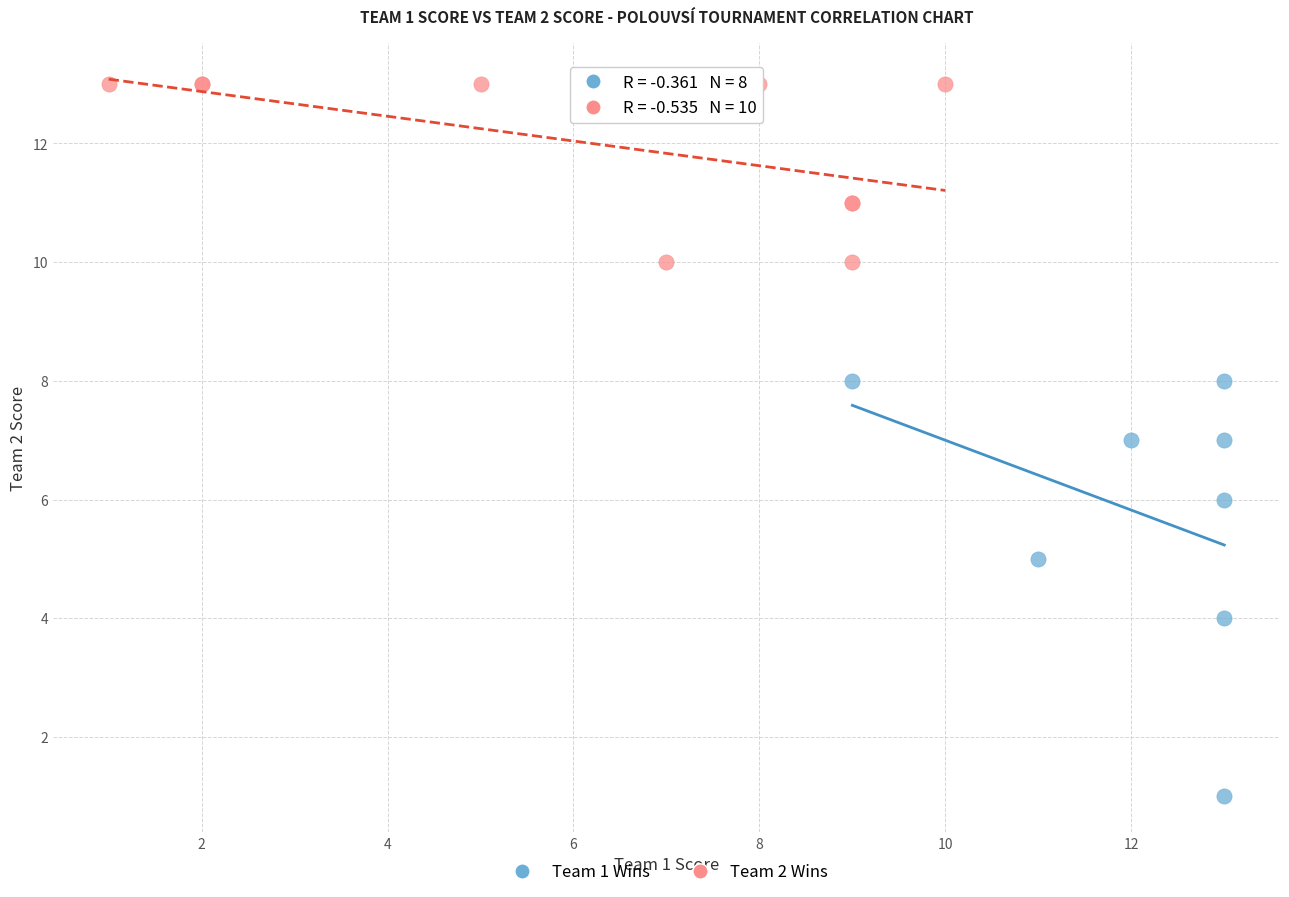

Which series reaches the maximum Y coordinate?

Team 2 Wins